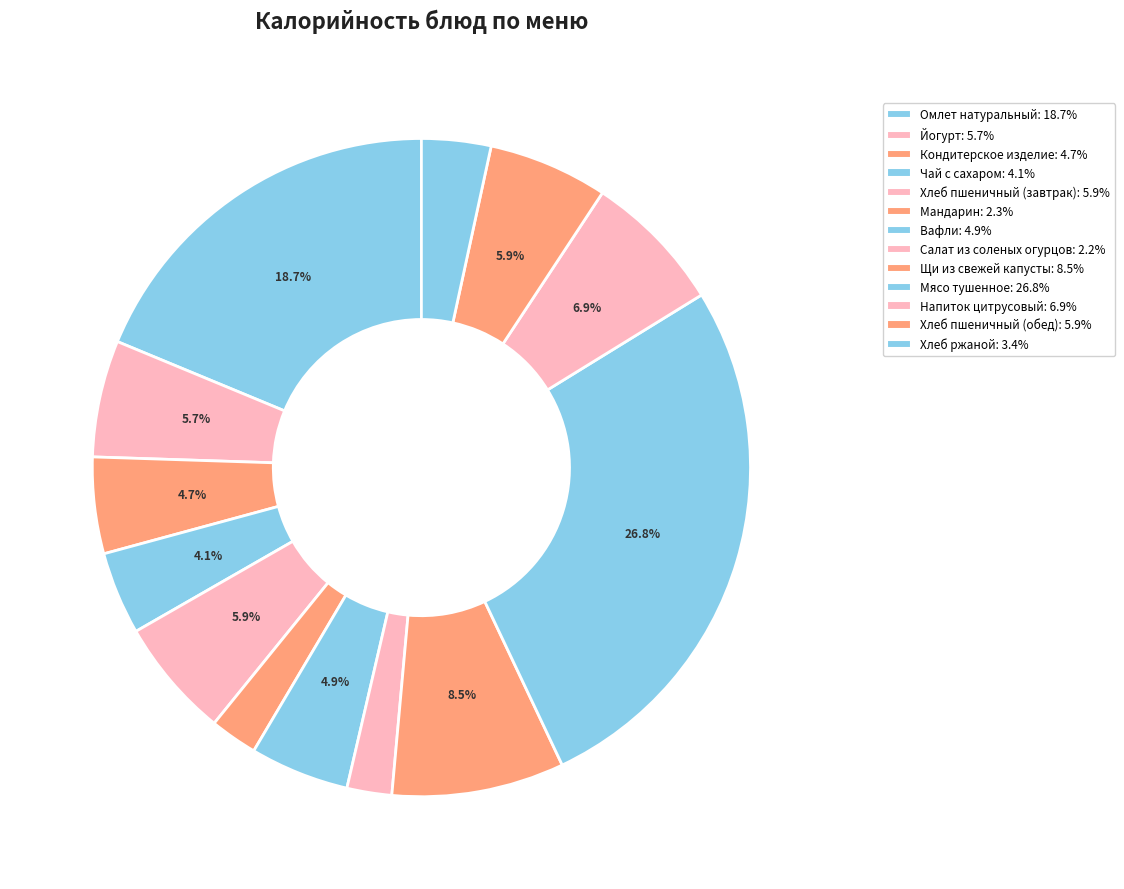

How many segments does this pie chart have?

13